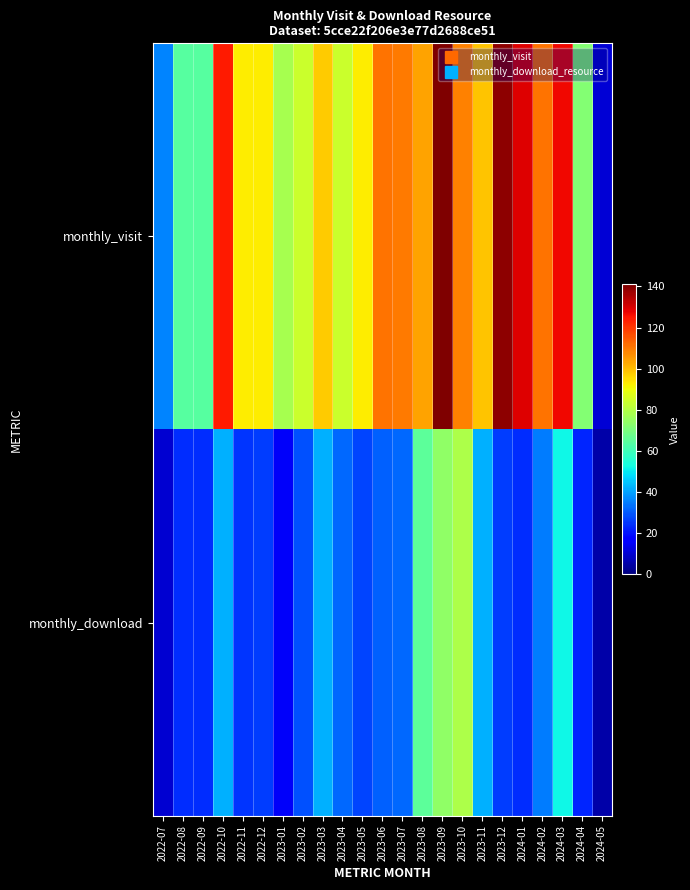

Which series has the largest total across all categories?

monthly_visit